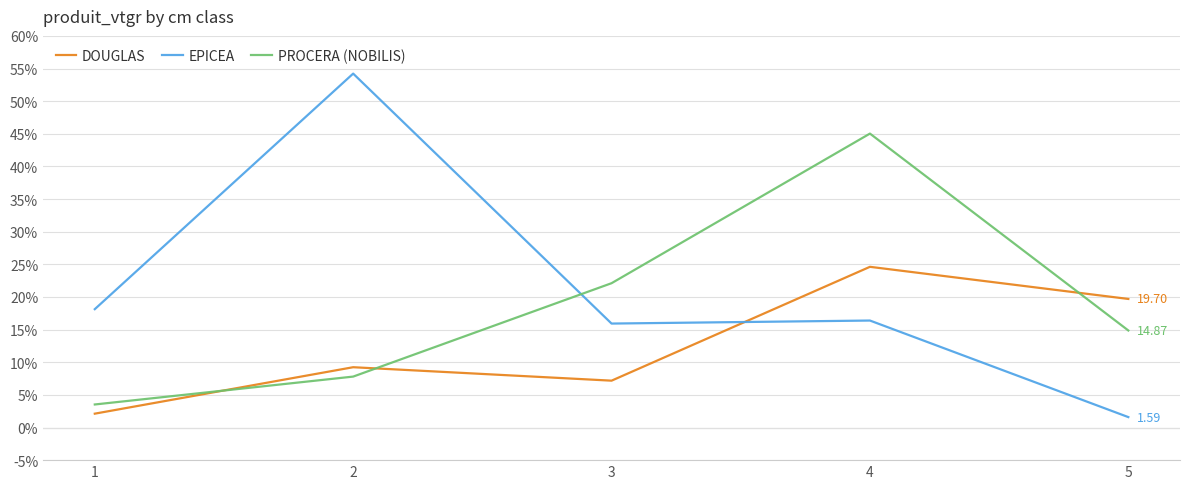

Is the value of EPICEA at 2 greater than the value of PROCERA (NOBILIS) at 1?

Yes